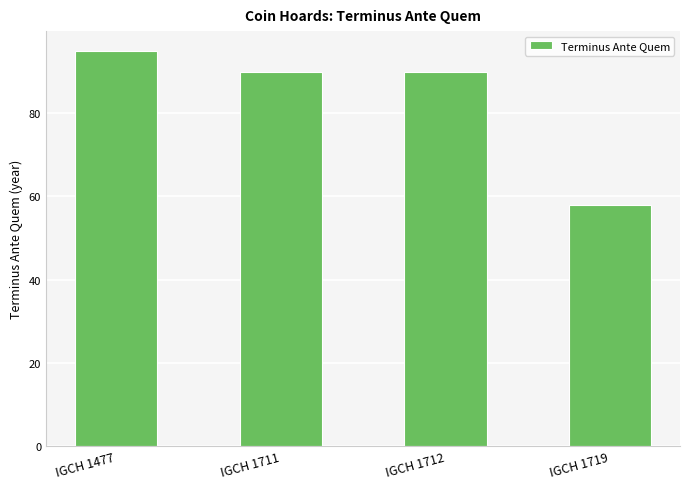

What value does the data have at IGCH 1477?

95